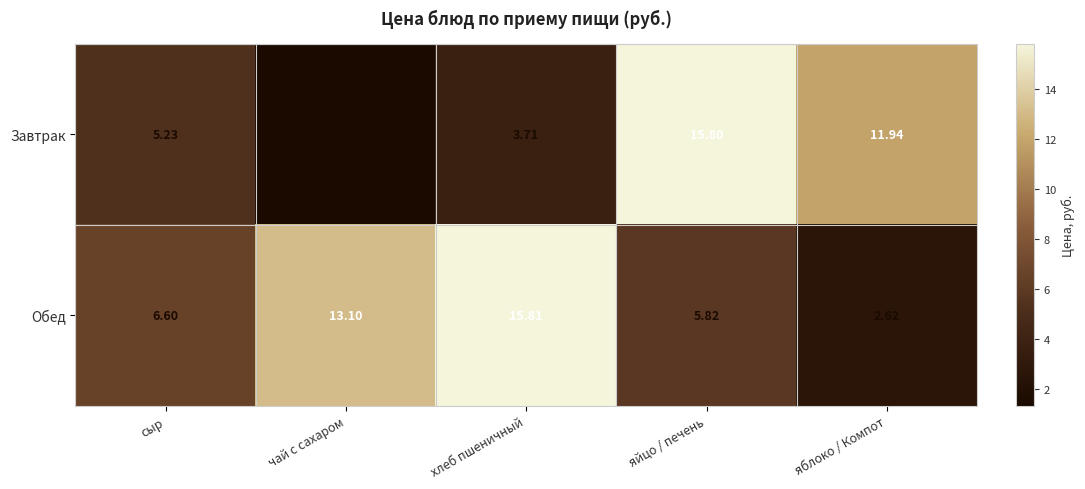

Which category has the highest value in the Обед series?

хлеб пшеничный